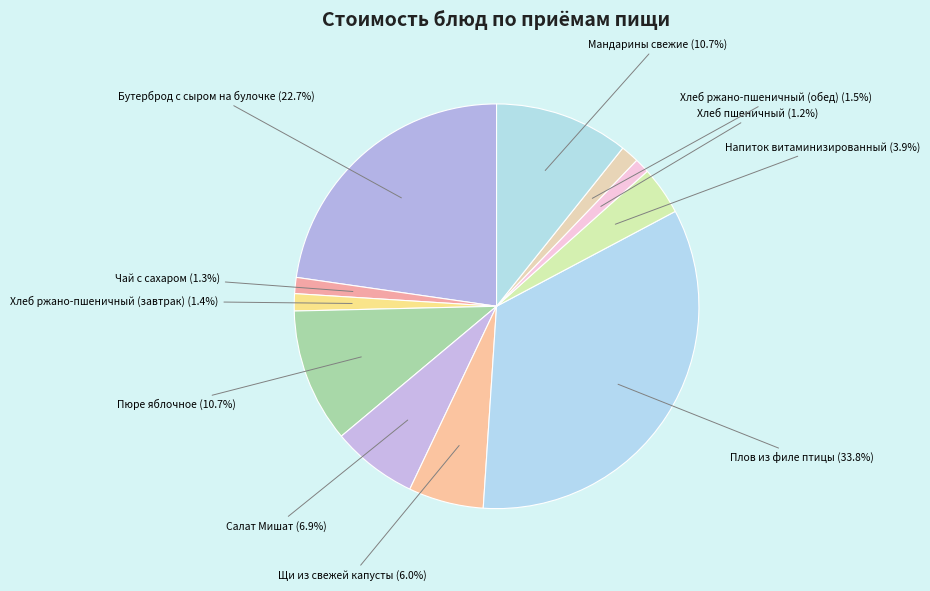

Count the number of slices in the pie.

11